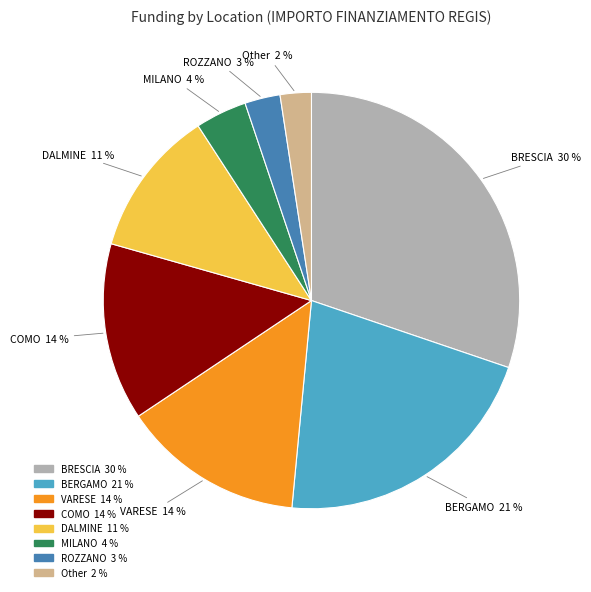

Does any single category account for the majority?

No